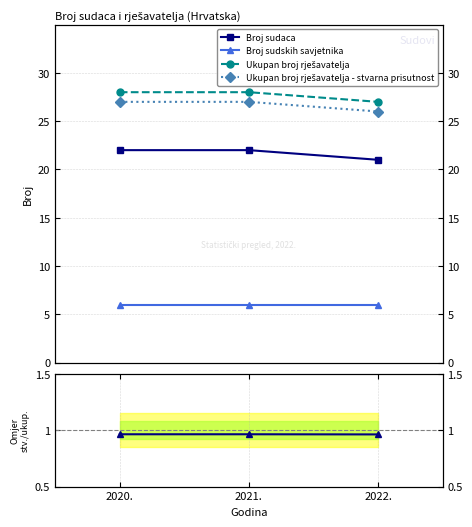

Rank the categories by Ukupan broj rješavatelja - stvarna prisutnost value from highest to lowest.

2020., 2021., 2022.